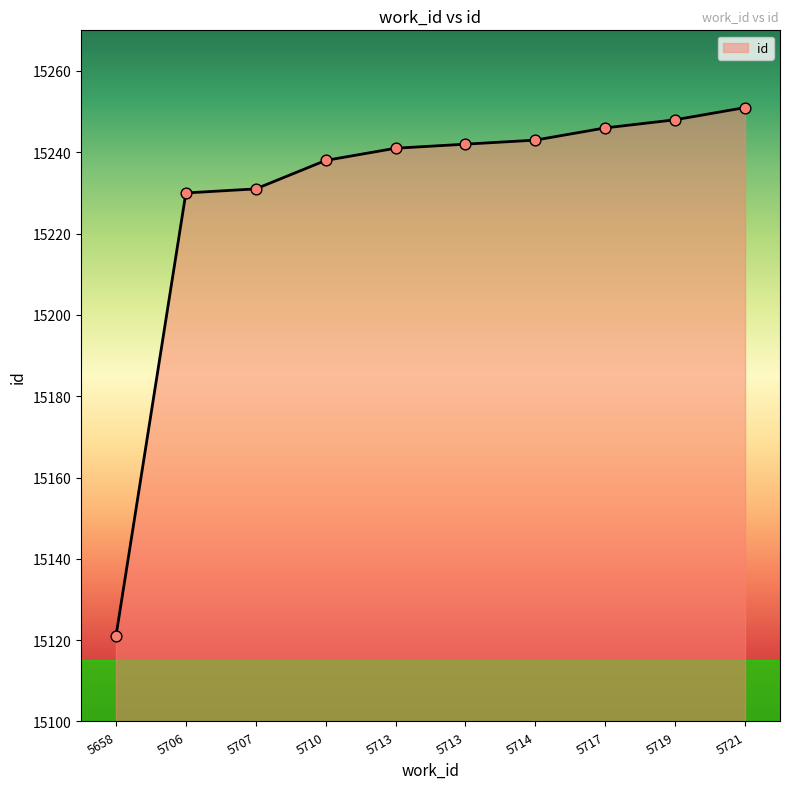

Between 5710 and 5717, which is larger?

5717